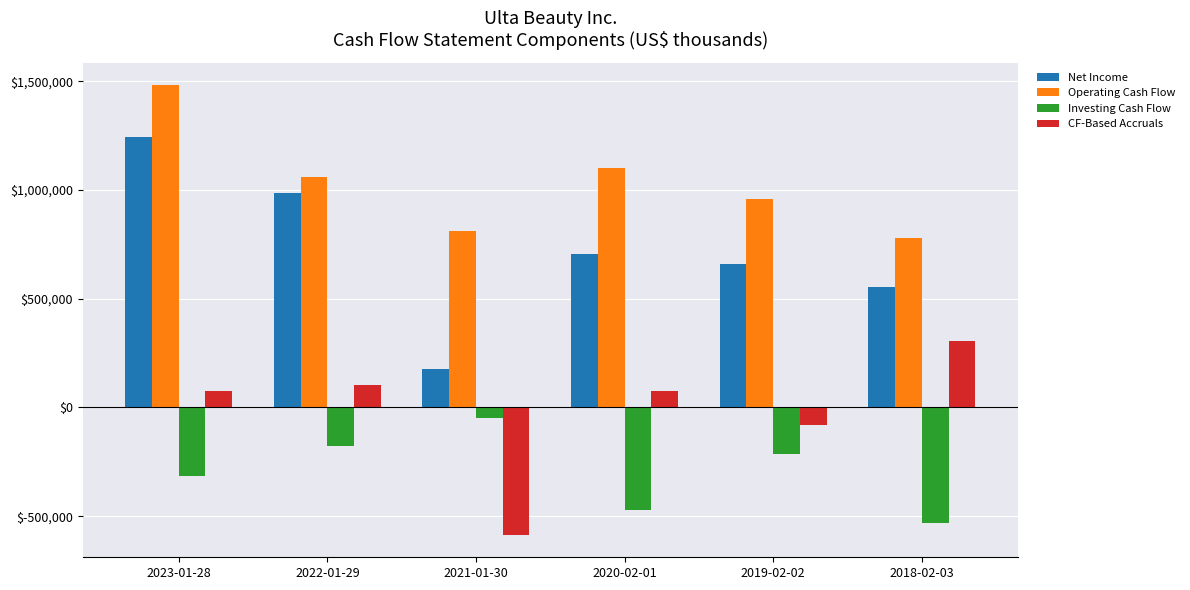

At which label is CF-Based Accruals closest to -139593?

2019-02-02